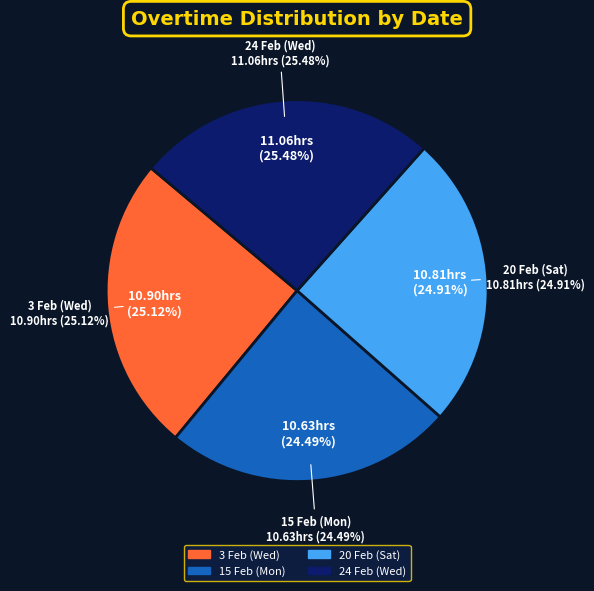

To the nearest percent, what is the combined percentage of 24 Feb (Wed) and 3 Feb (Wed)?

51%